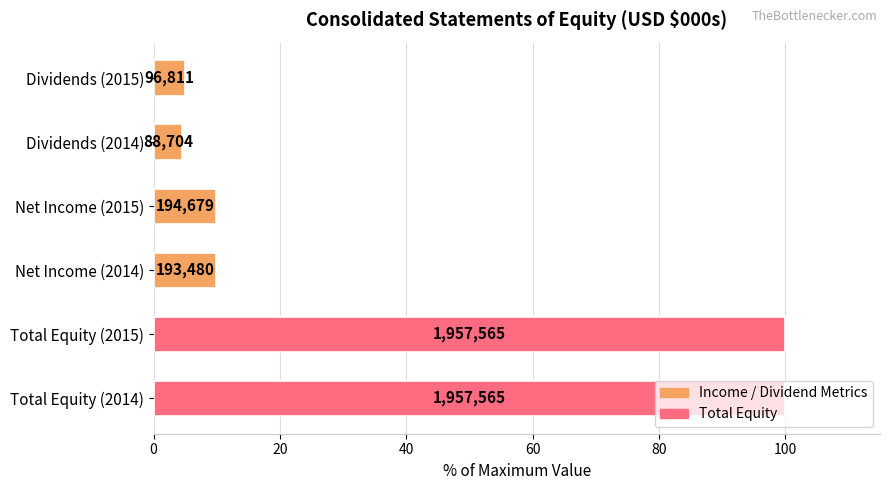

Does the chart contain any negative values?

No